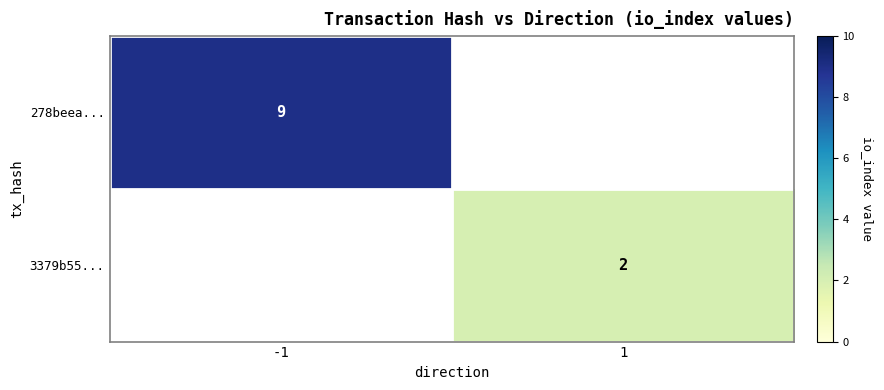

Which label corresponds to the largest value in the chart?

-1